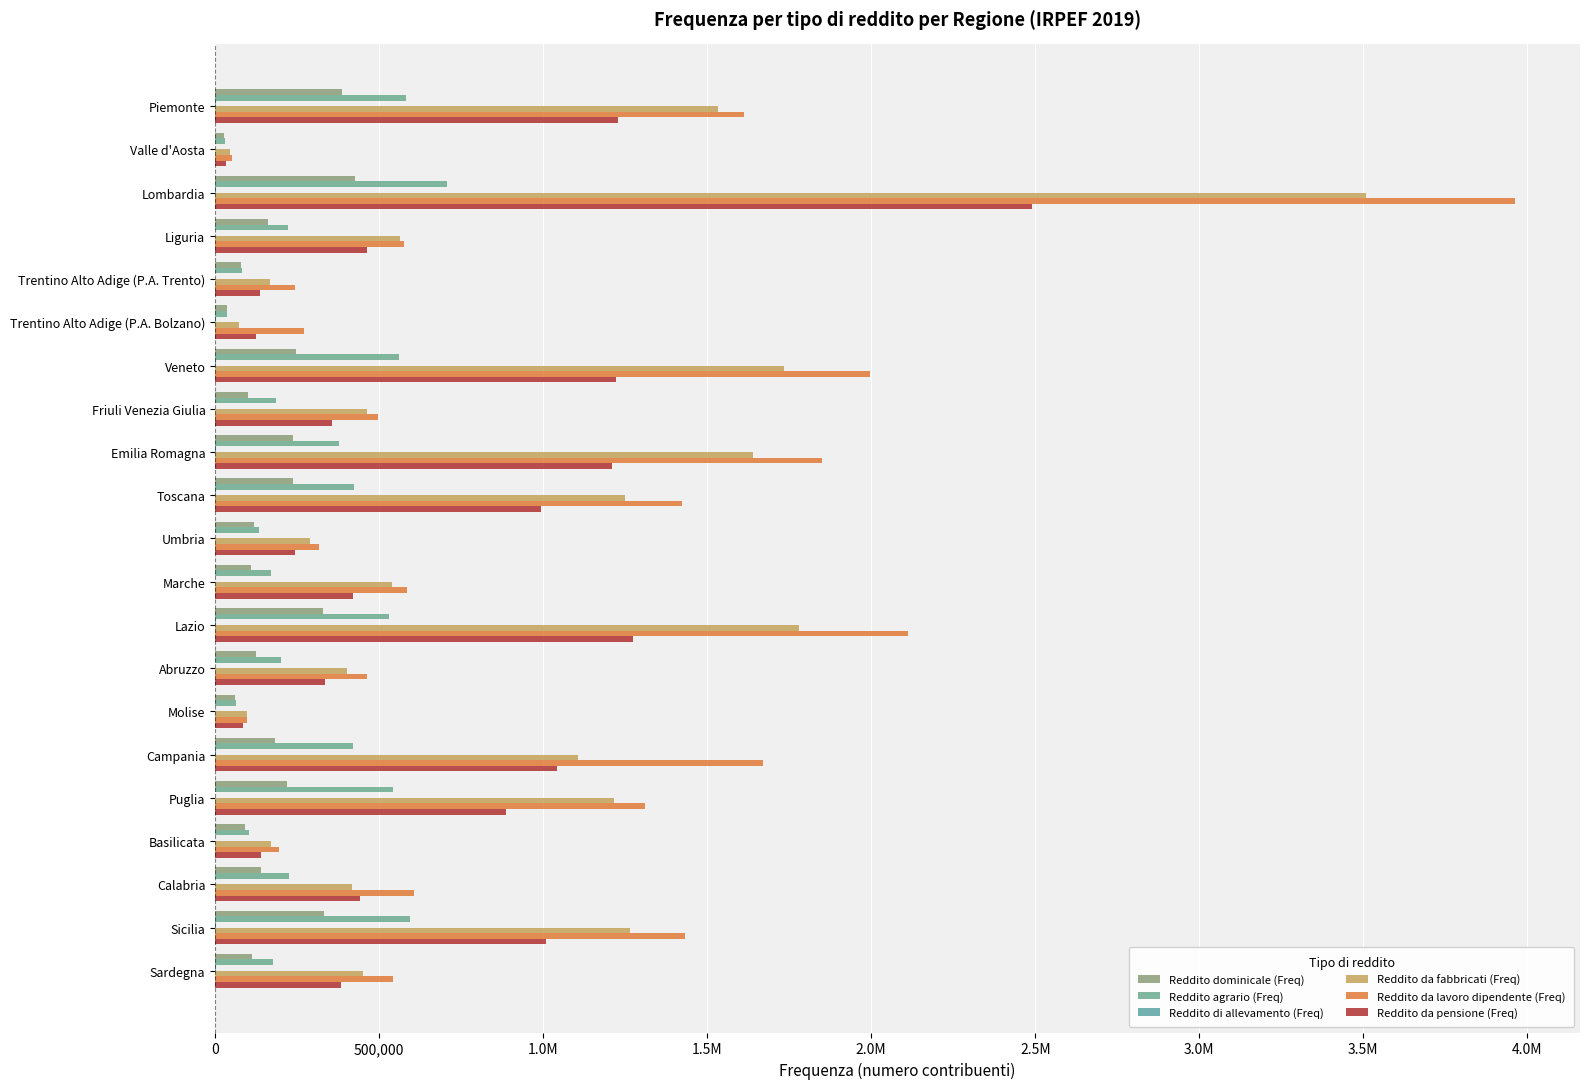

What is the value of the Reddito da lavoro dipendente (Freq) bar at the 2nd from the left?

52481